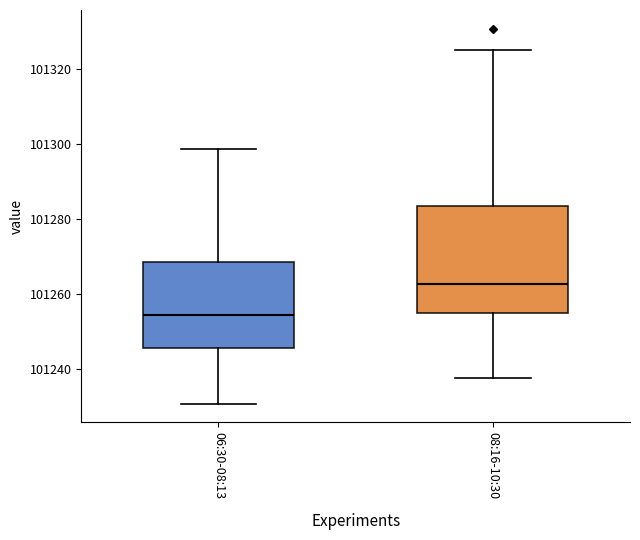

Which box has the lowest median line?

06:30-08:13